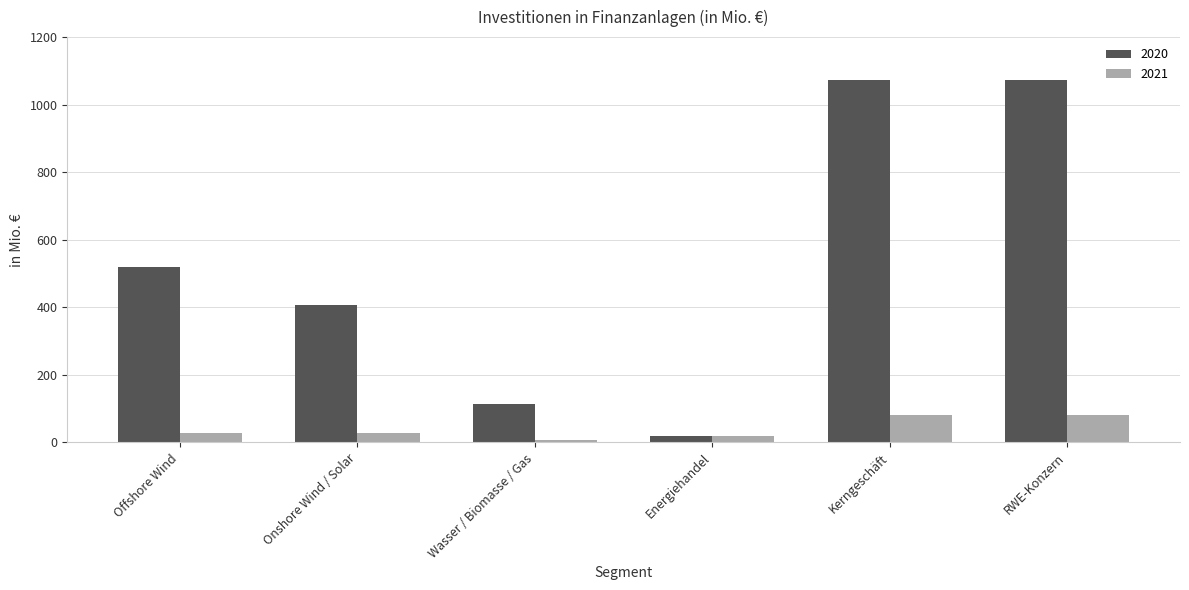

What is the average value of the 2020 series?

534